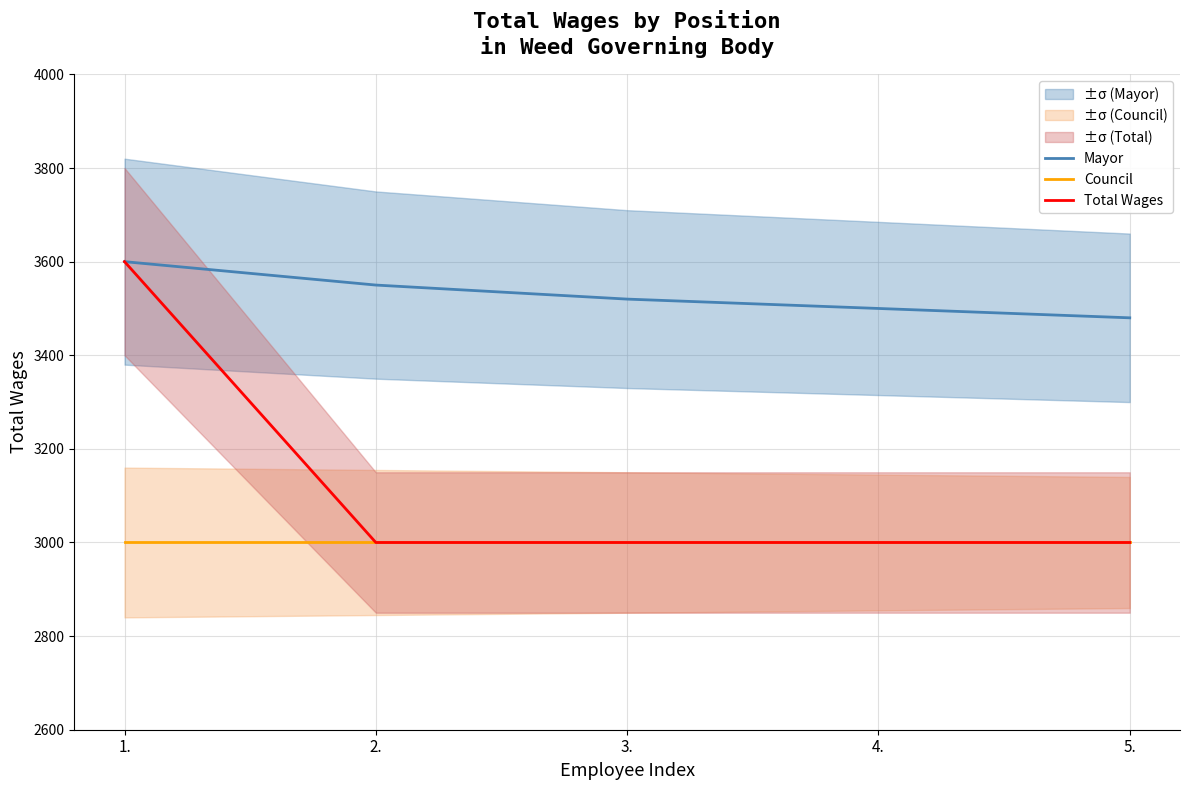

Reading left to right, list all the values displayed in this chart.

Mayor: 3600	3550	3520	3500	3480
Council: 3000	3000	3000	3000	3000
Total Wages: 3600	3000	3000	3000	3000